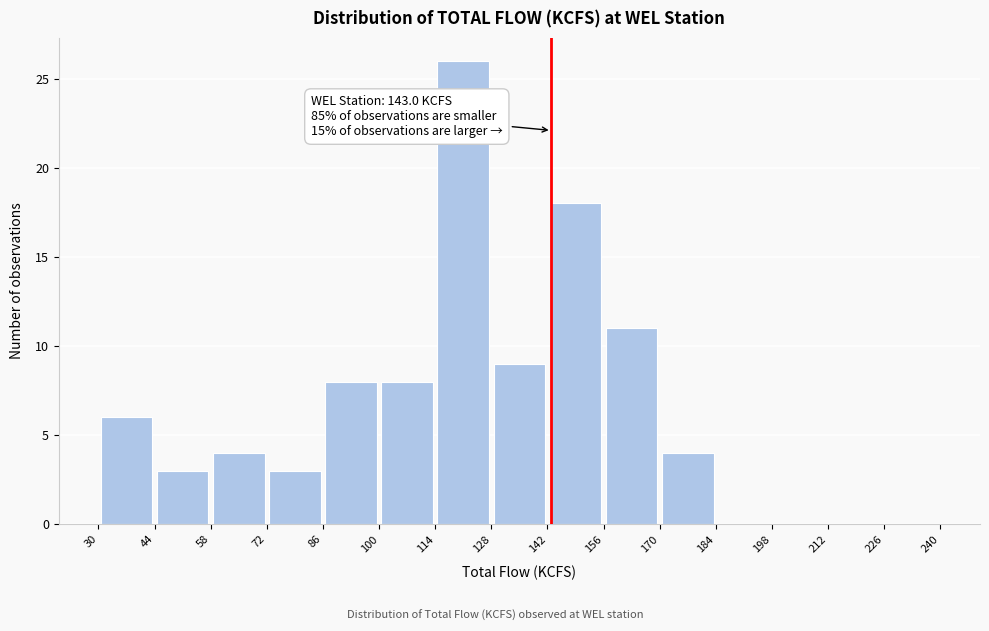

Which range on the x-axis has the tallest bar?

114 to 128